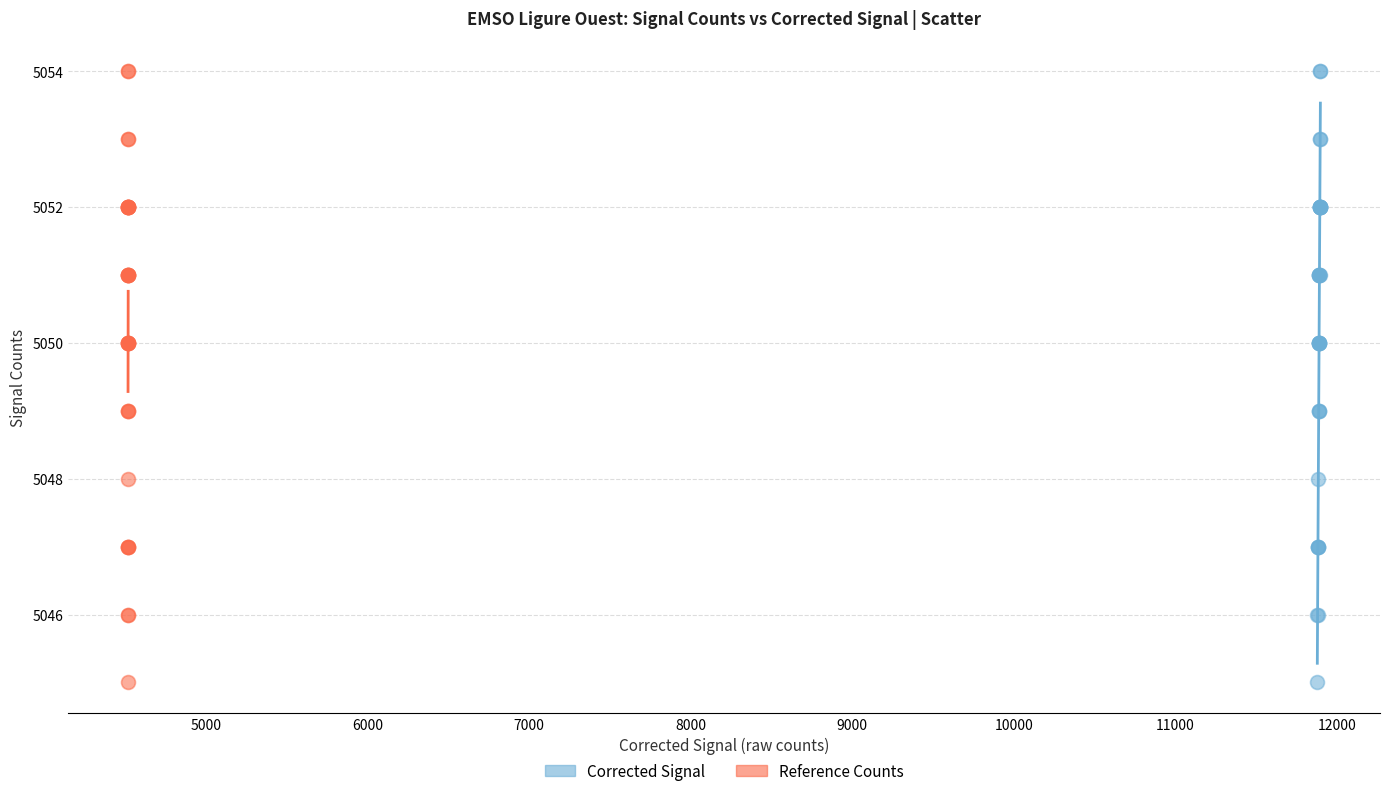

What are all the series names shown in the legend?

Corrected Signal, Reference Counts